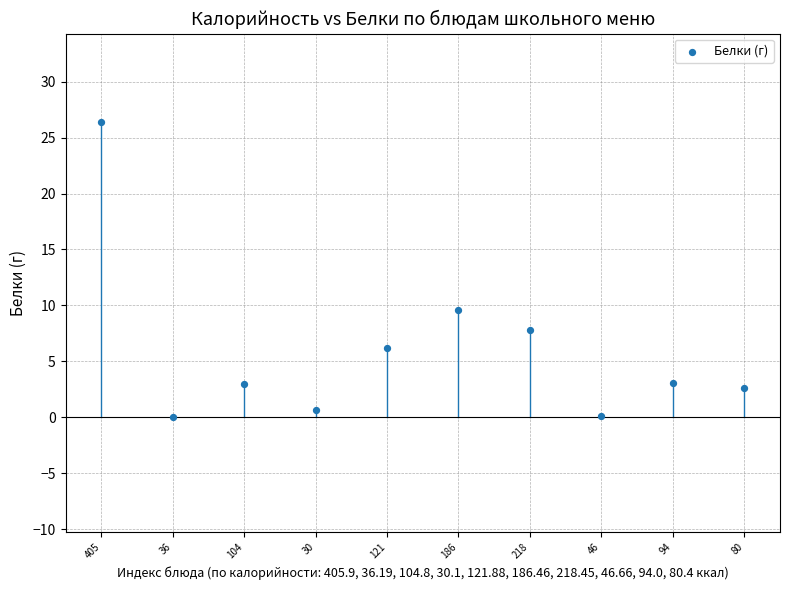

What Y value in the scatter plot is closest to 13?

9.6